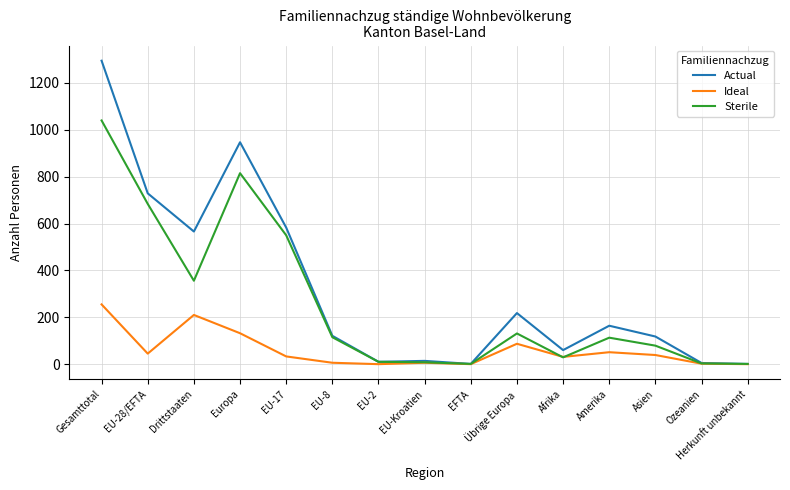

List the series in order of their overall mean, lowest first.

Ideal, Sterile, Actual